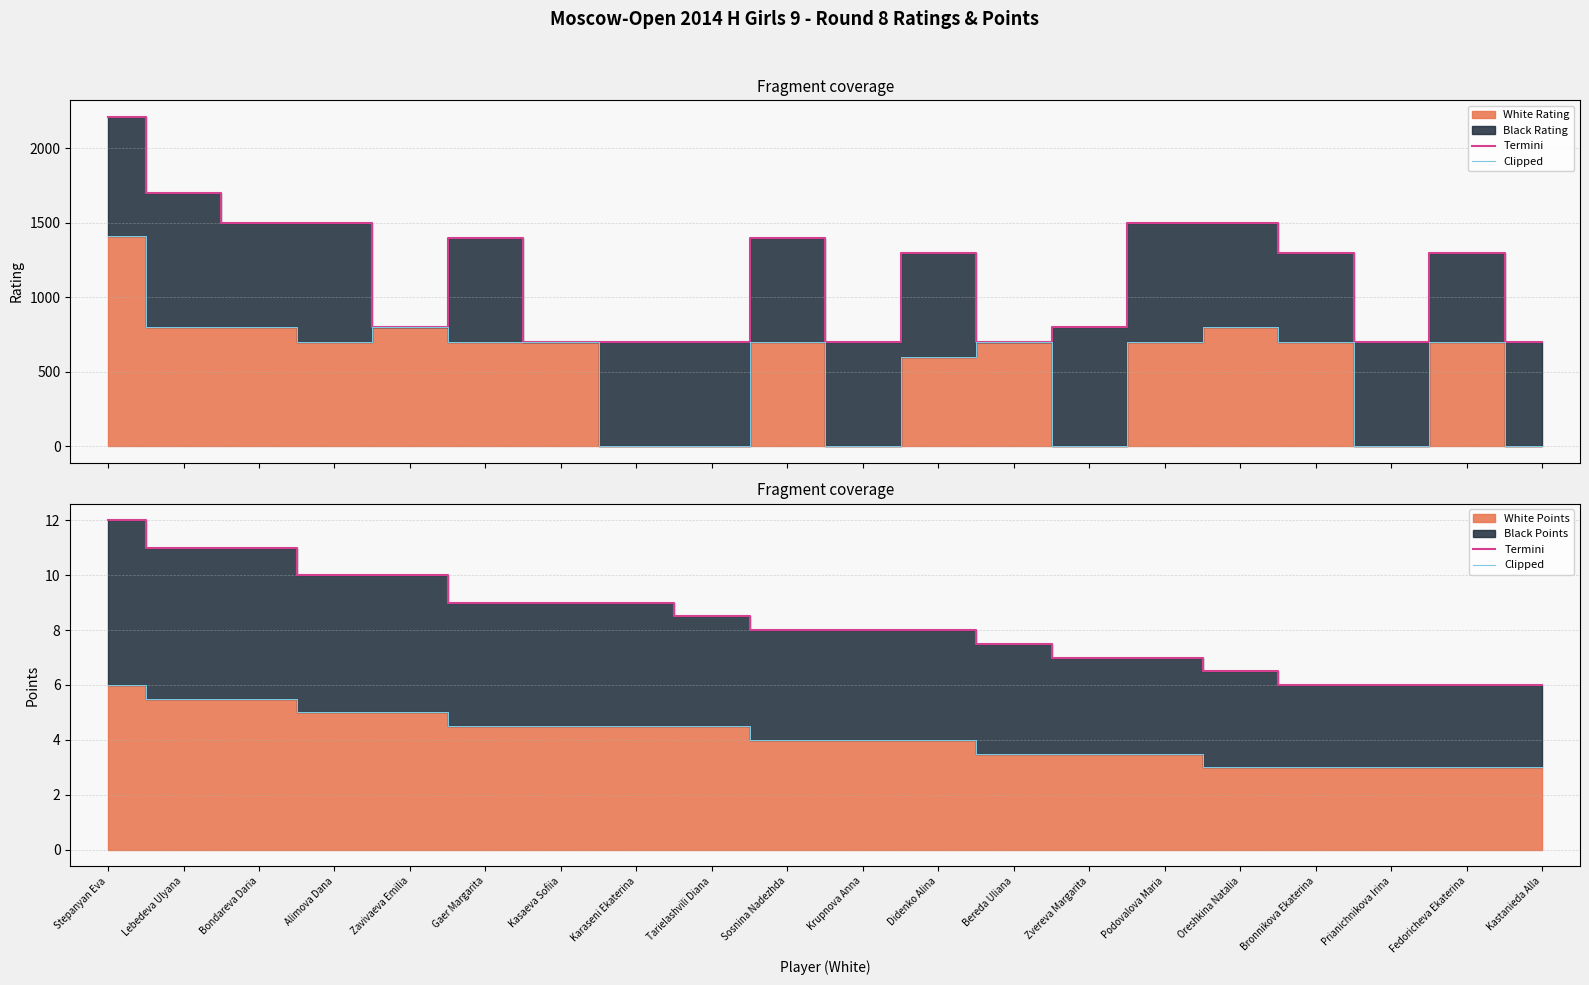

Between Stepanyan Eva and Prianichnikova Irina, which series saw the biggest shift?

Termini